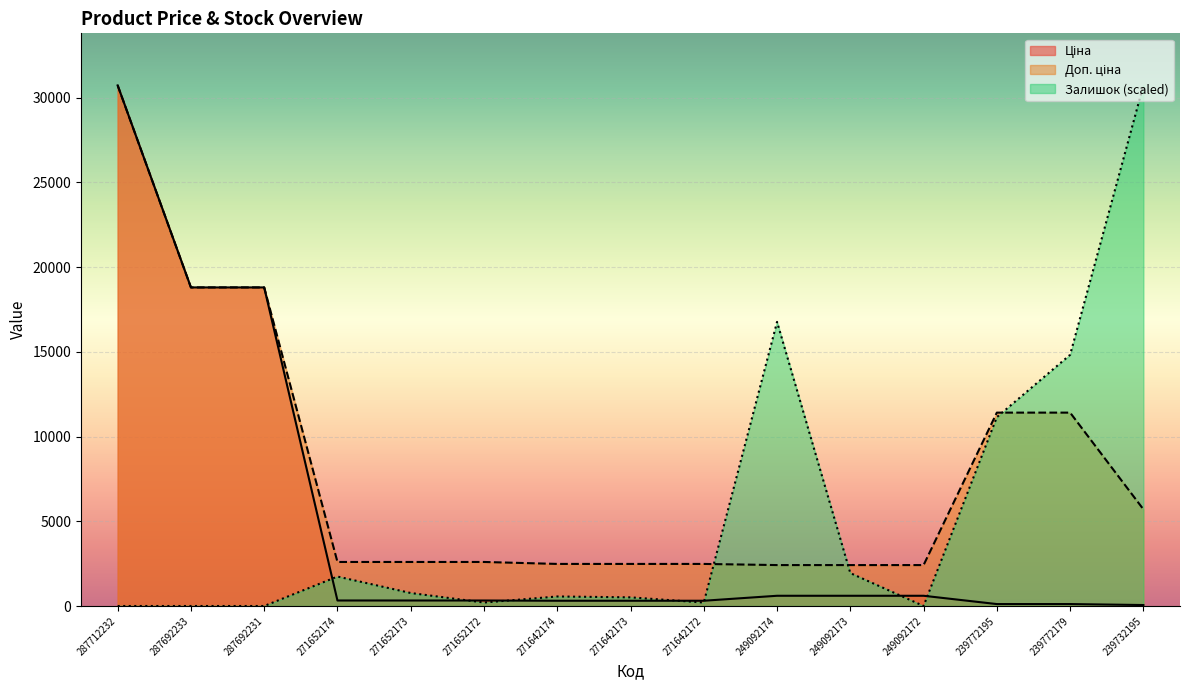

The value of Залишок at 271652172 is 322.7. True or false?

False